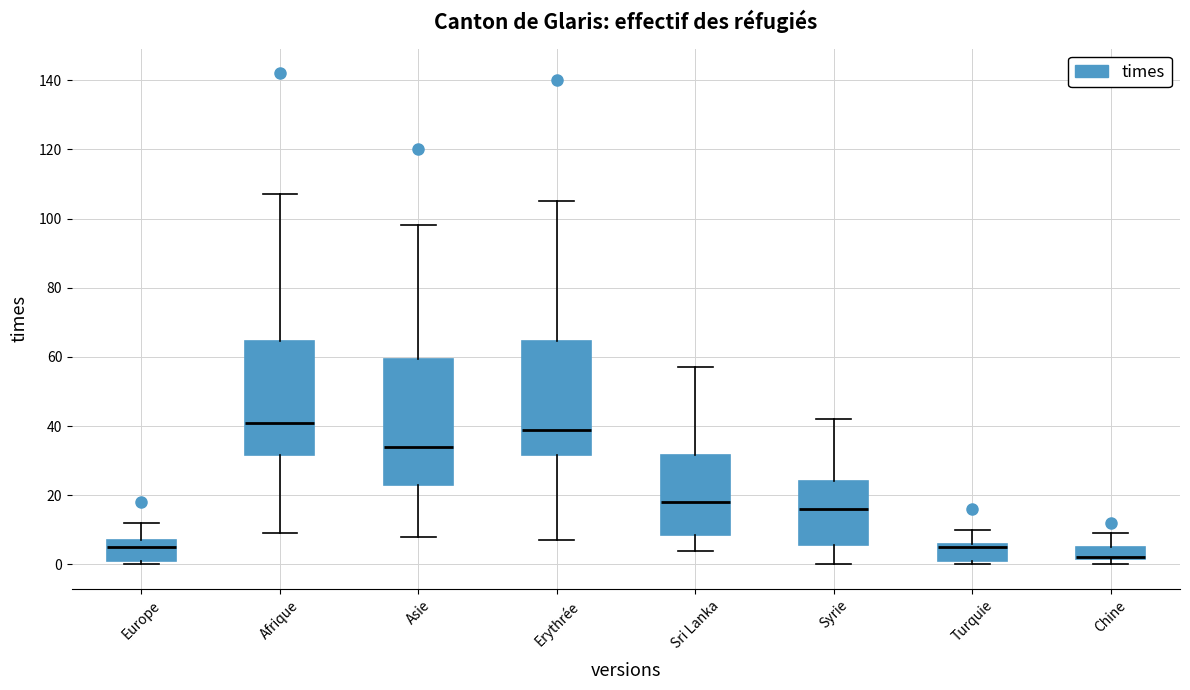

Reading left to right, read every box against the y-axis: the position of its median line, the range the box covers, and the ends of its whiskers. The values are not printed on the chart, so give them approximately, as read against the axis.

Europe: median 6, box 2 to 8, whiskers 0 to 12
Afrique: median 42, box 32 to 64, whiskers 10 to 108
Asie: median 34, box 24 to 60, whiskers 8 to 98
Erythrée: median 40, box 32 to 64, whiskers 8 to 106
Sri Lanka: median 18, box 8 to 32, whiskers 4 to 58
Syrie: median 16, box 6 to 24, whiskers 0 to 42
Turquie: median 6 (just below the box's upper edge), box 2 to 6, whiskers 0 to 10
Chine: median 2 (drawn on the box's lower edge), box 2 to 6, whiskers 0 to 10